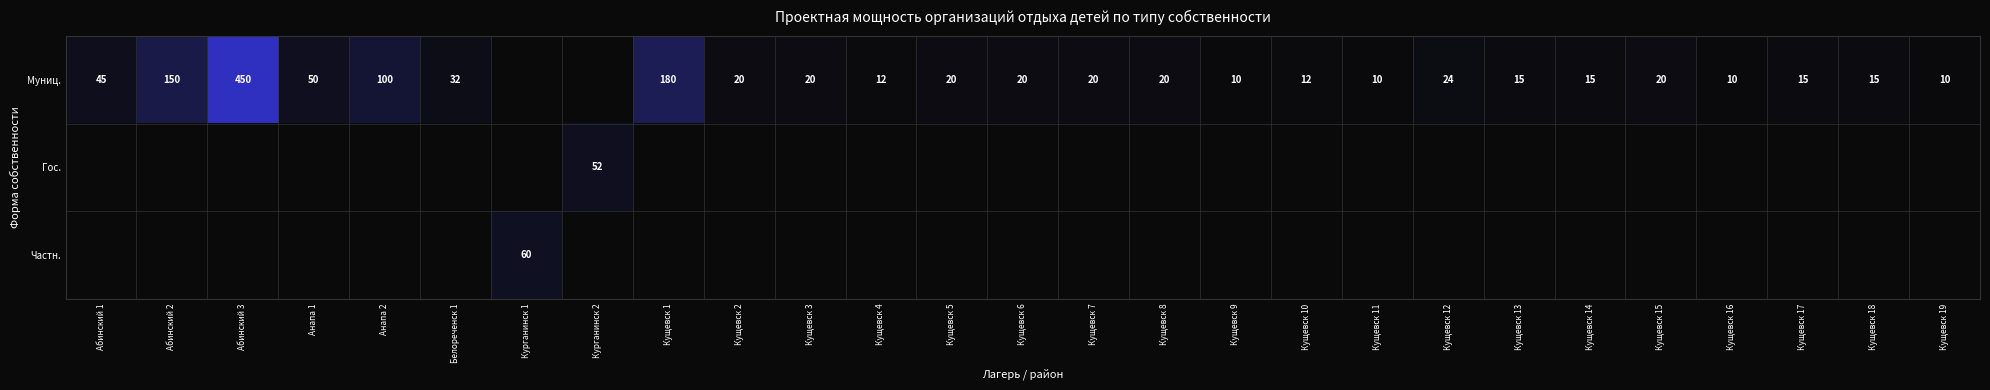

Which category has the lowest value across all series?

Курганинск 1